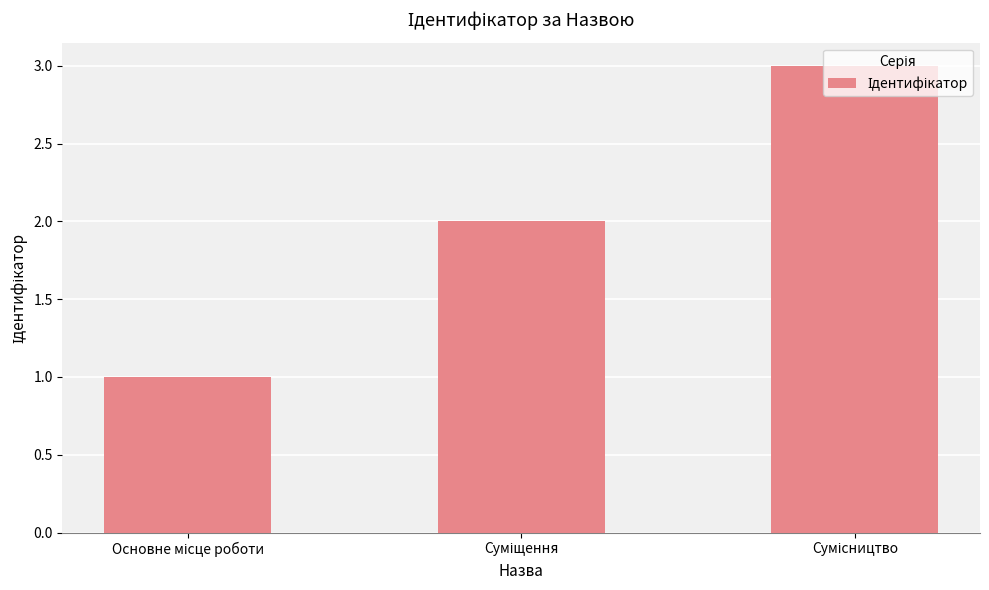

What is the maximum value shown in the chart?

3